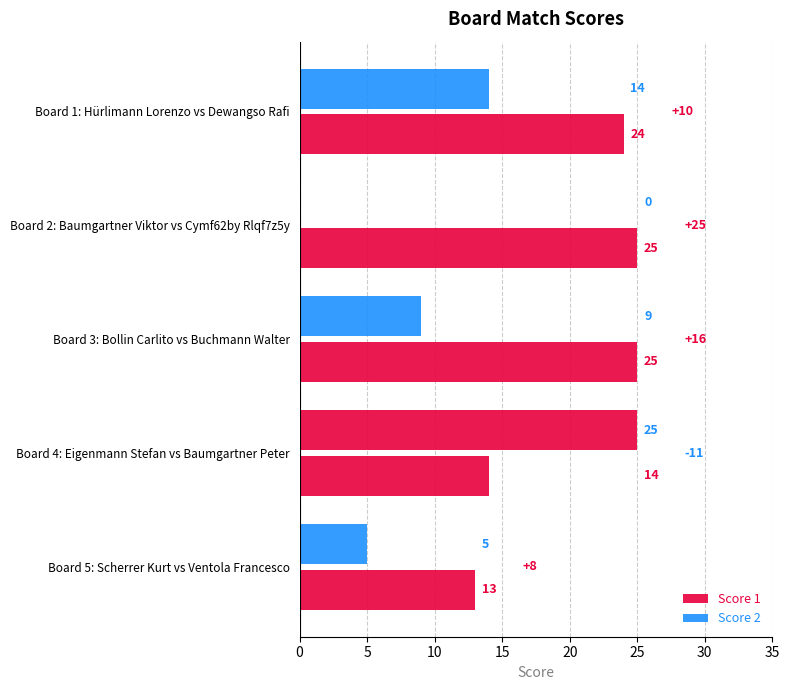

Reading right to left, extract all data points from this chart.

Score 1: 13	14	25	25	24
Score 2: 5	25	9	0	14